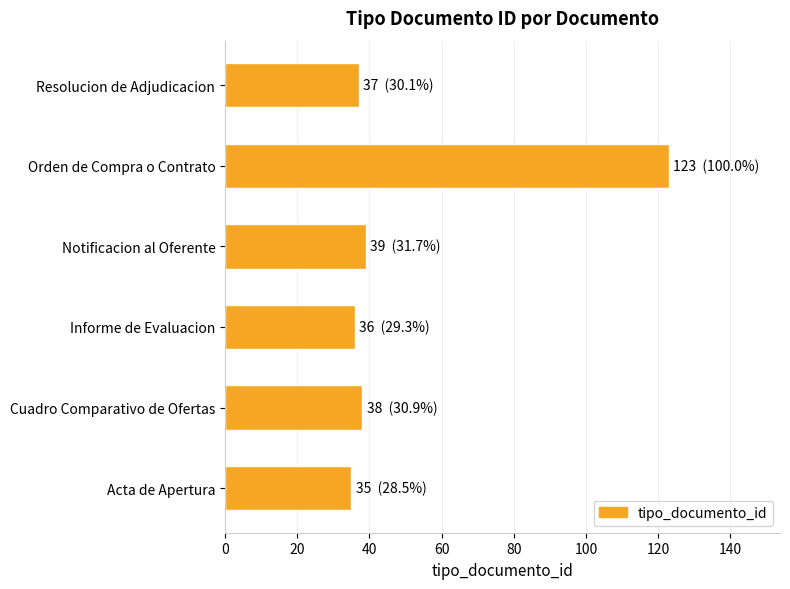

What is the difference between the maximum and minimum values?

88